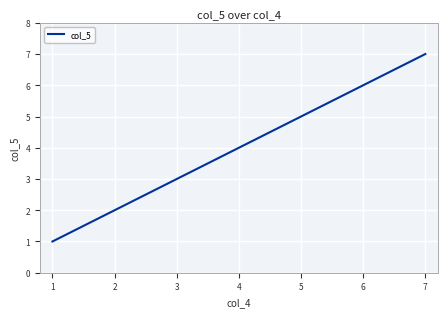

Reading left to right, transcribe all the data shown in this chart.

1	2	3	4	5	6	7